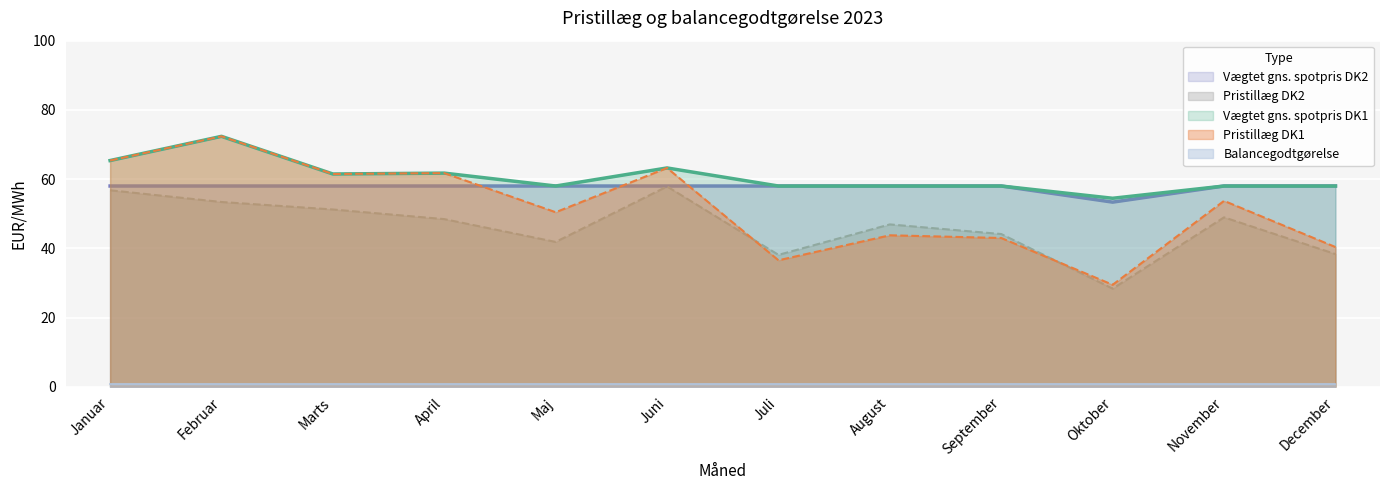

Reading left to right, transcribe all the data shown in this chart.

Vægtet gns. spotpris DK1: Januar=65.4	Februar=72.4	Marts=61.5	April=61.7	Maj=50.4	Juni=63.2	Juli=36.5	August=43.8	September=43.0	Oktober=29.5	November=53.7	December=40.4
Pristillæg DK1: Januar=0.0	Februar=0.0	Marts=0.0	April=0.0	Maj=7.6	Juni=0.0	Juli=21.5	August=14.2	September=15.0	Oktober=25.0	November=4.3	December=17.6
Vægtet gns. spotpris DK2: Januar=56.8	Februar=53.4	Marts=51.2	April=48.4	Maj=41.8	Juni=57.9	Juli=38.1	August=46.9	September=44.1	Oktober=28.3	November=48.9	December=38.3
Pristillæg DK2: Januar=1.2	Februar=4.6	Marts=6.8	April=9.6	Maj=16.2	Juni=0.1	Juli=19.9	August=11.1	September=13.9	Oktober=25.0	November=9.1	December=19.7
Balancegodtgørelse: Januar=0.9	Februar=0.9	Marts=0.9	April=0.9	Maj=0.9	Juni=0.9	Juli=0.9	August=0.9	September=0.9	Oktober=0.9	November=0.9	December=0.9